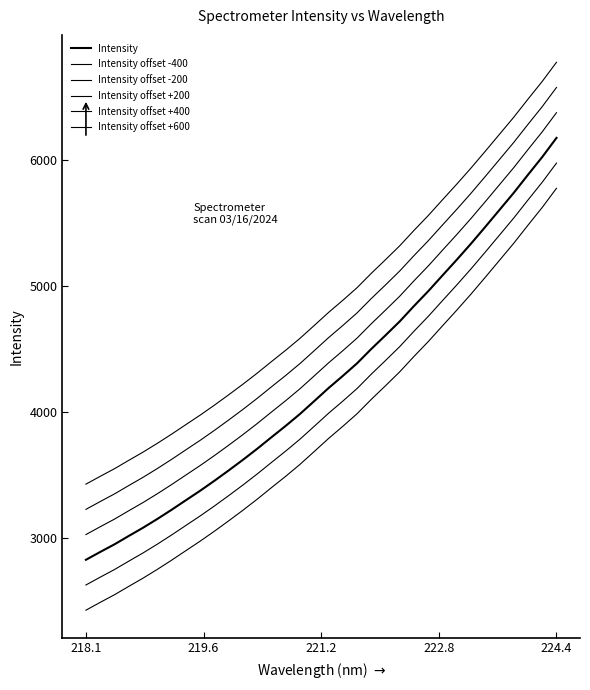

Does the chart have visible grid lines?

No